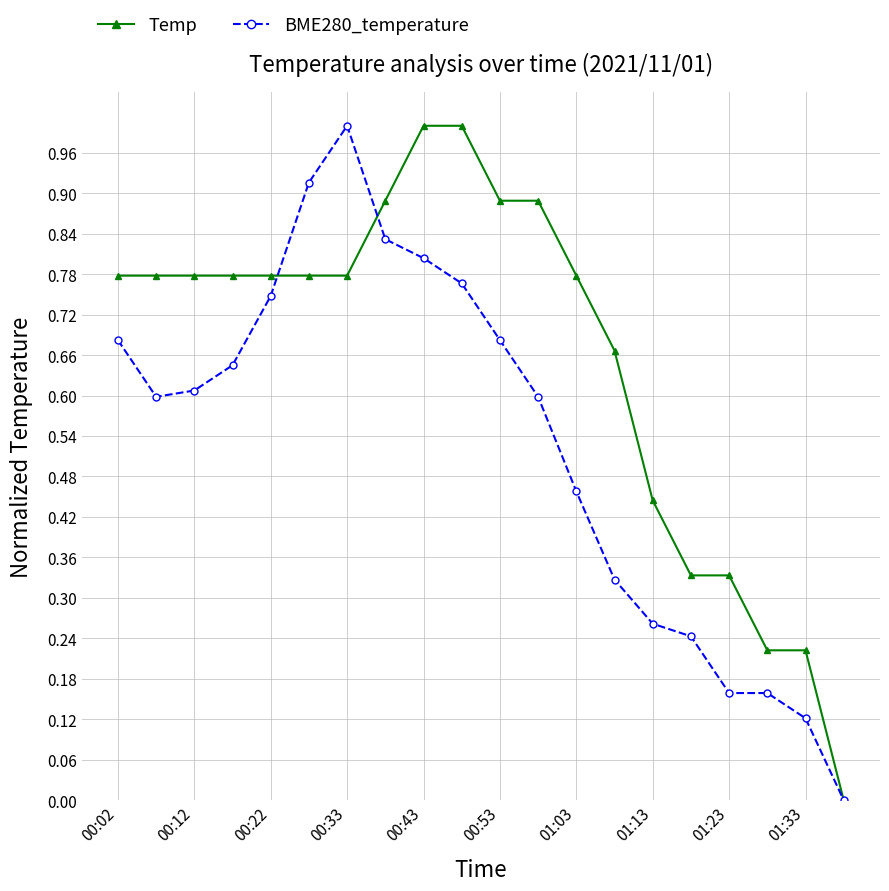

What is the maximum value shown in the chart?

1.0